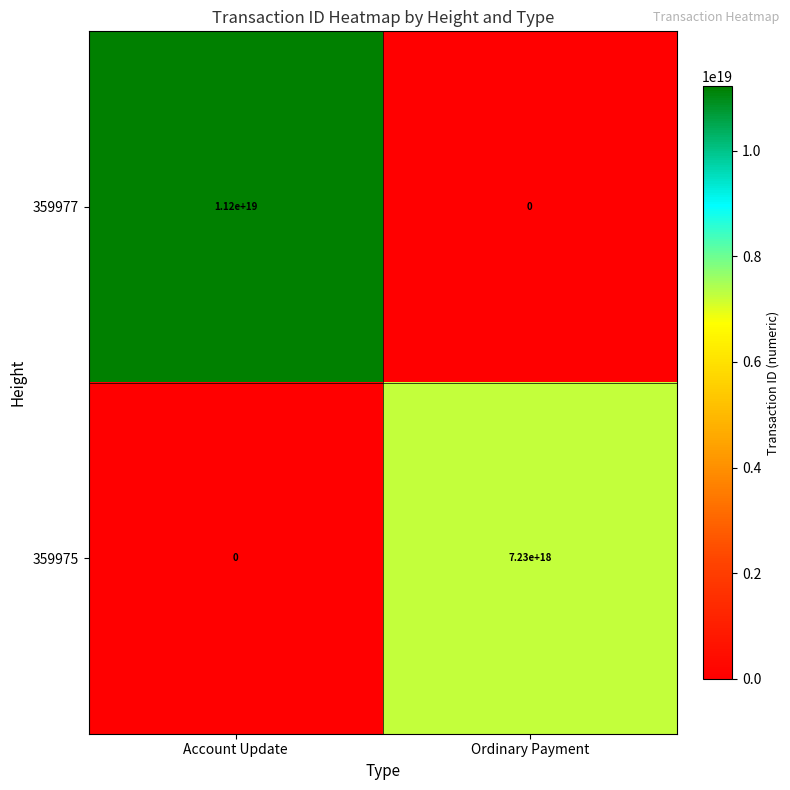

Rank the series by their maximum value, from highest to lowest.

359977, 359975